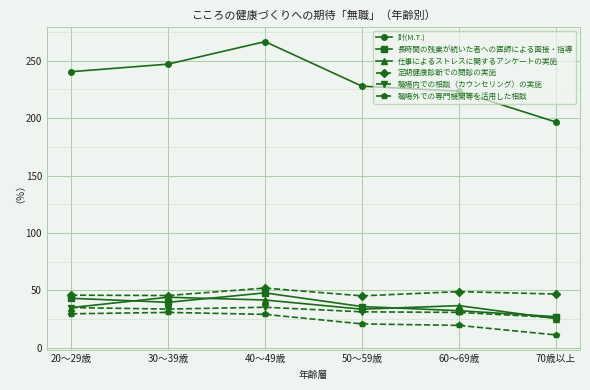

What is the approximate value of 職場内での相談（カウンセリング）の実施 at 70歳以上?

26.4